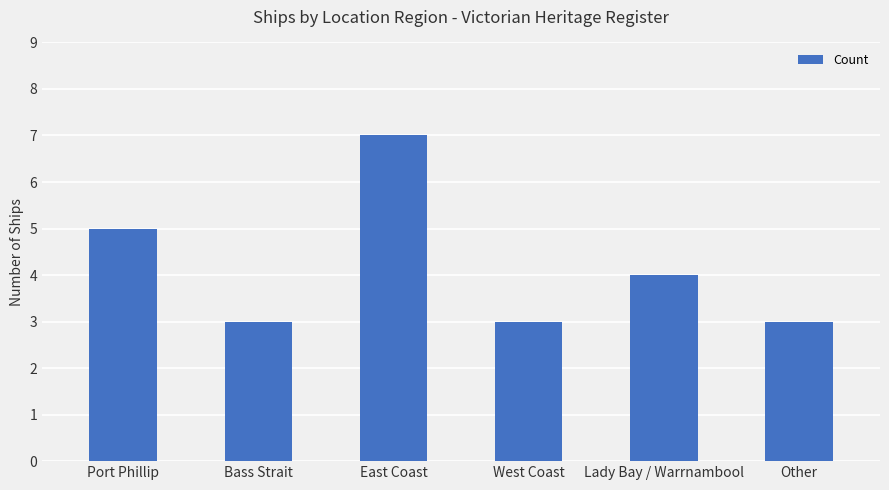

How many values are below 4?

3